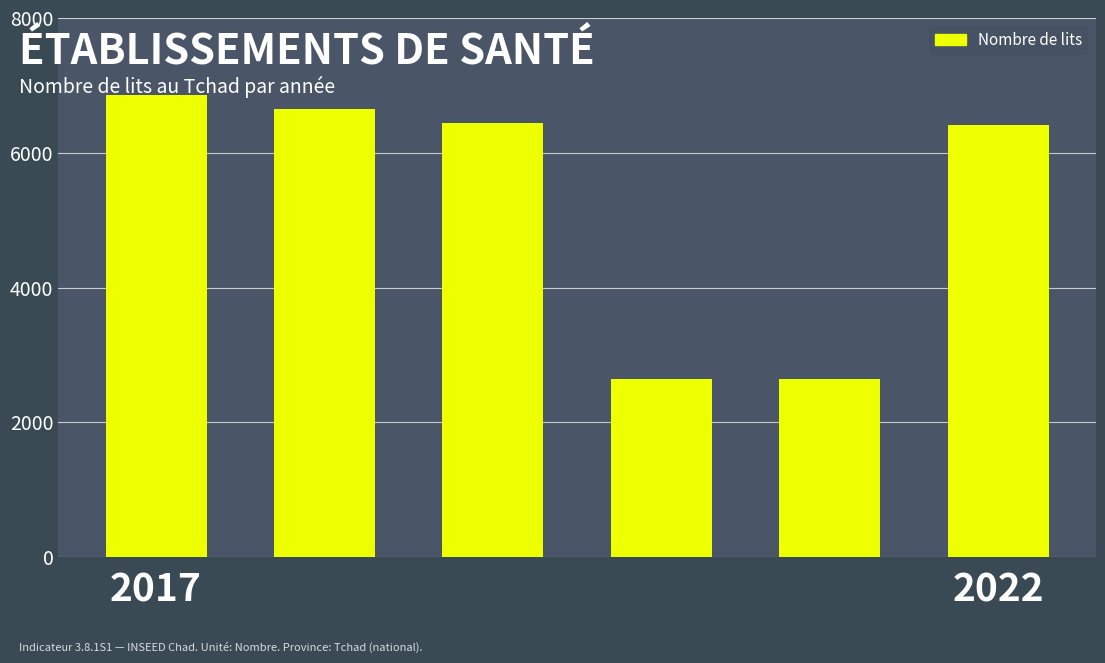

Reading left to right, extract all data points from this chart.

6863	6643	6443	2649	2649	6406